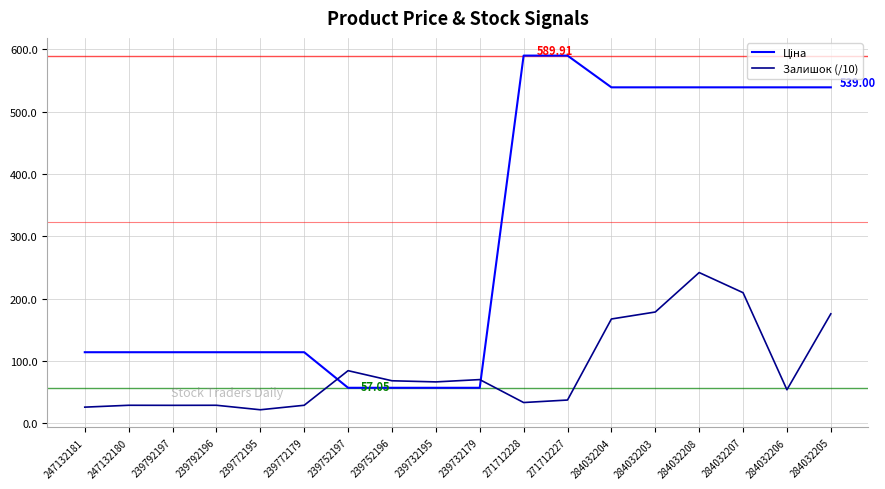

What is the total value across all series at 271712227?

627.3